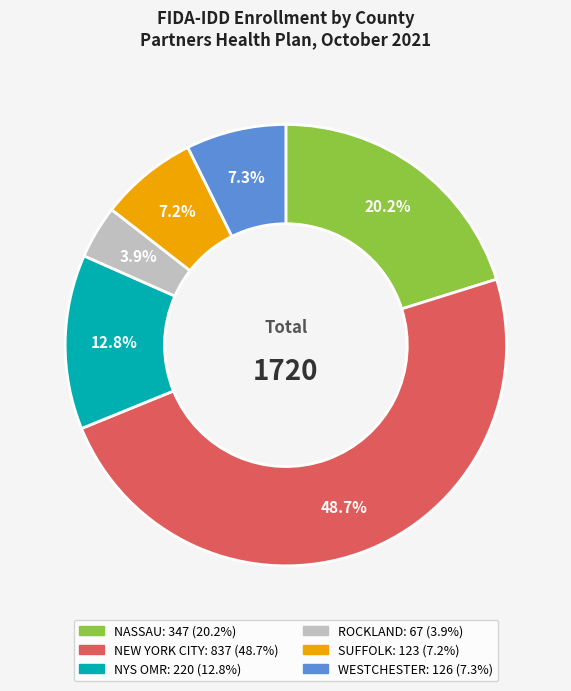

To the nearest percent, what is the difference between the SUFFOLK and NASSAU slice percentages?

13%